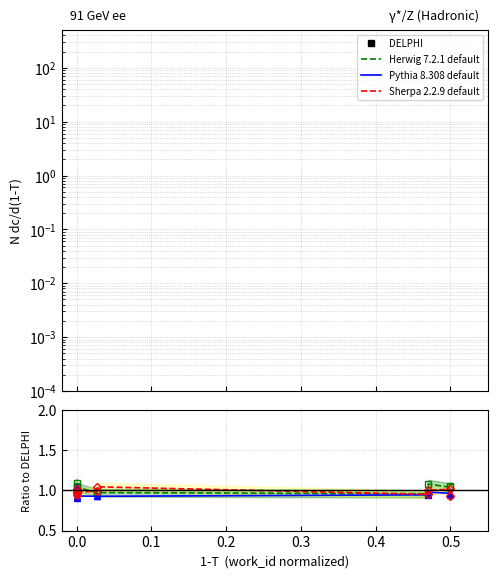

True or false: Pythia 8.308 default has a value of 1.6 at 0.0.

False